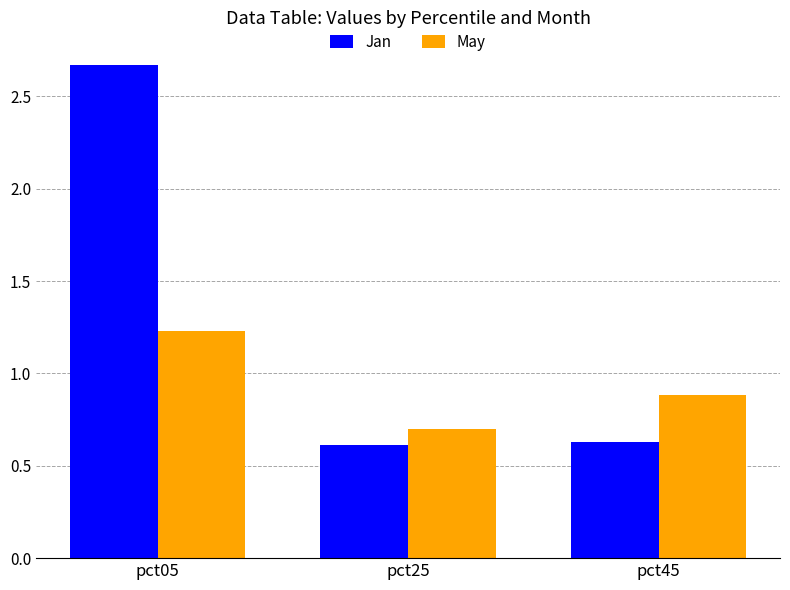

What value does the May series have at pct05?

1.2